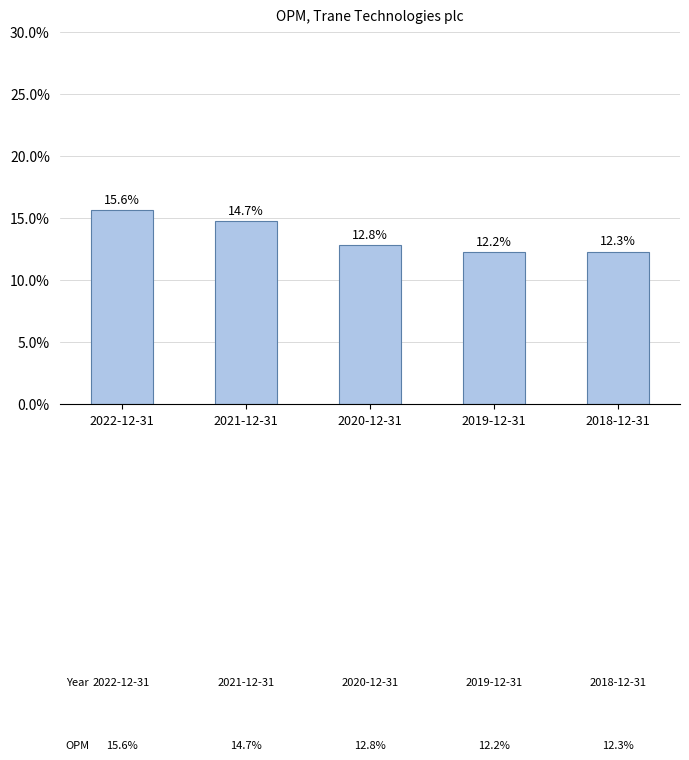

At which category does the chart reach its peak across all series?

2022-12-31